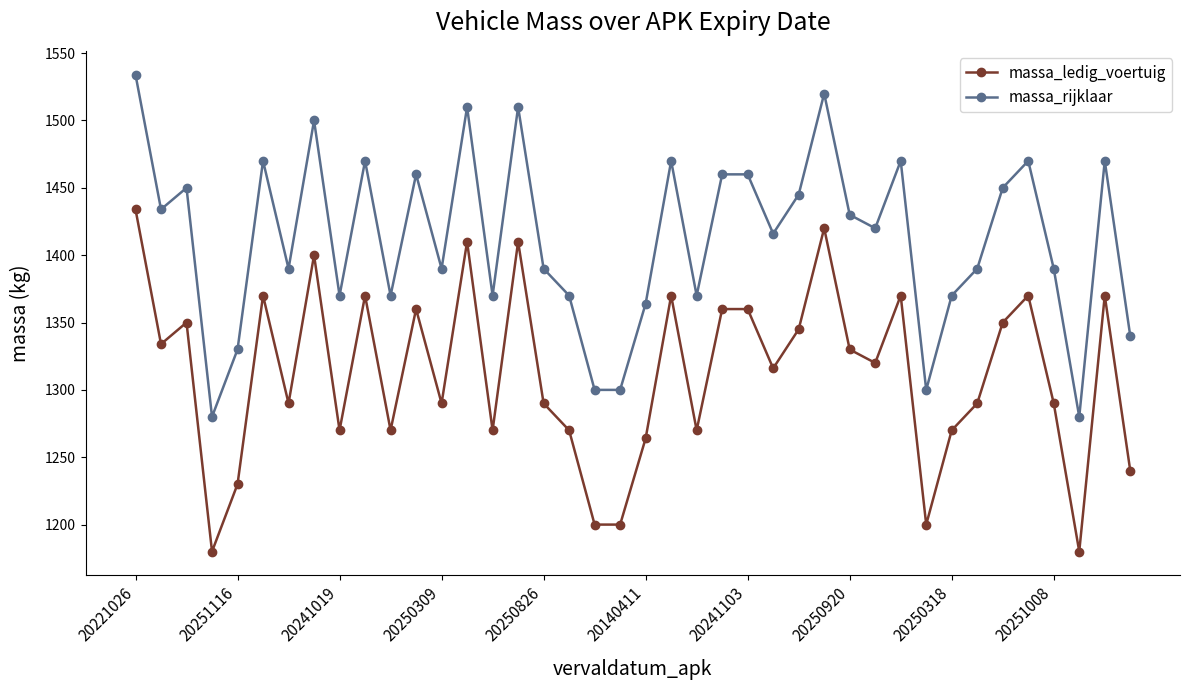

Which series has the largest total across all categories?

massa_rijklaar